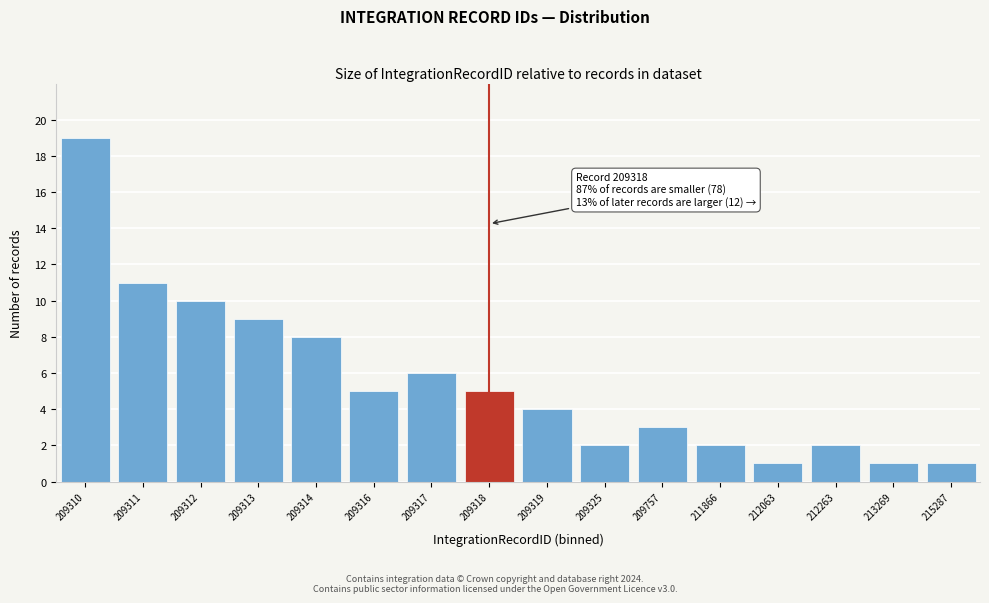

Reading right to left, transcribe all the data shown in this chart.

215287=1	213269=1	212263=2	212063=1	211866=2	209757=3	209325=2	209319=4	209318=5	209317=6	209316=5	209314=8	209313=9	209312=10	209311=11	209310=19